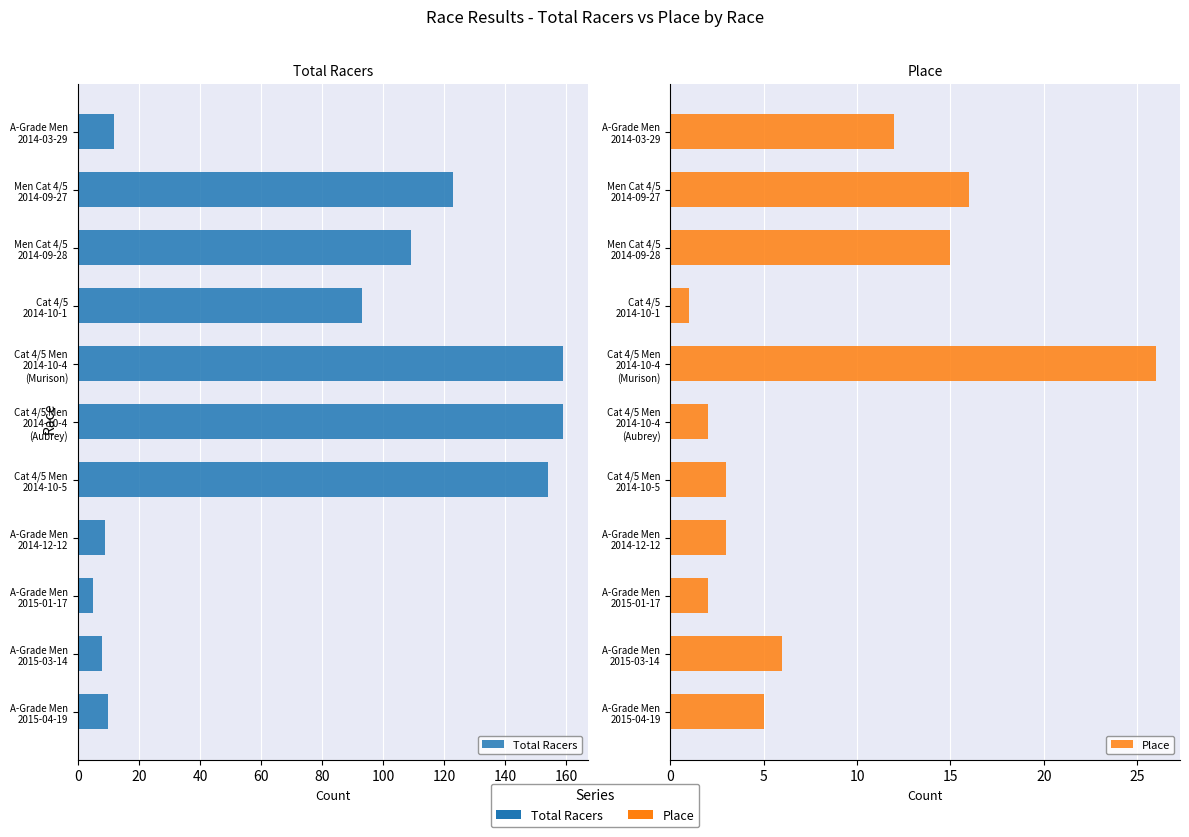

True or false: Place has a value of 4 at Cat 4/5 Men 2014-10-5.

False